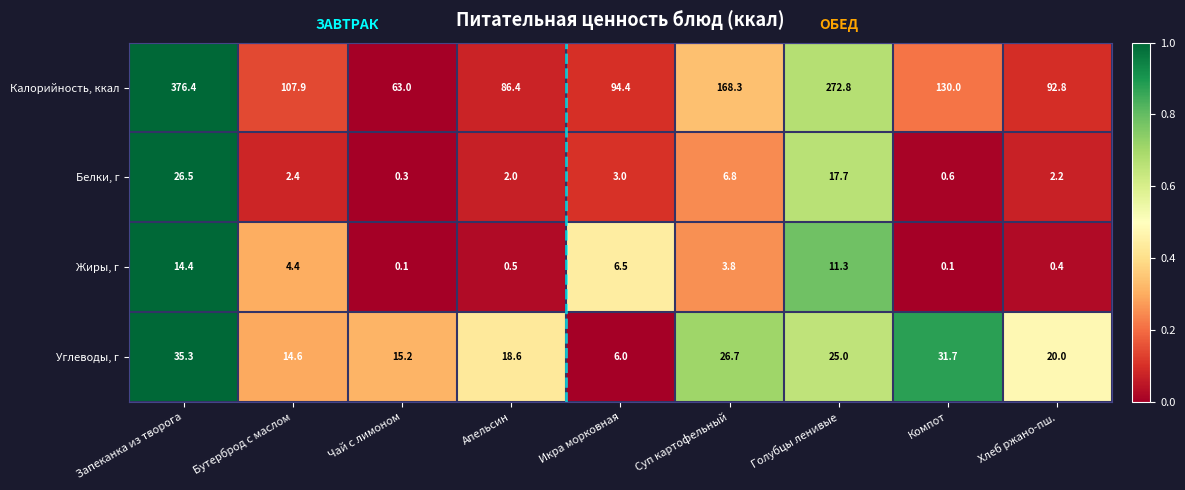

List the series in order of their peak value, highest first.

Калорийность, ккал, Углеводы, г, Белки, г, Жиры, г